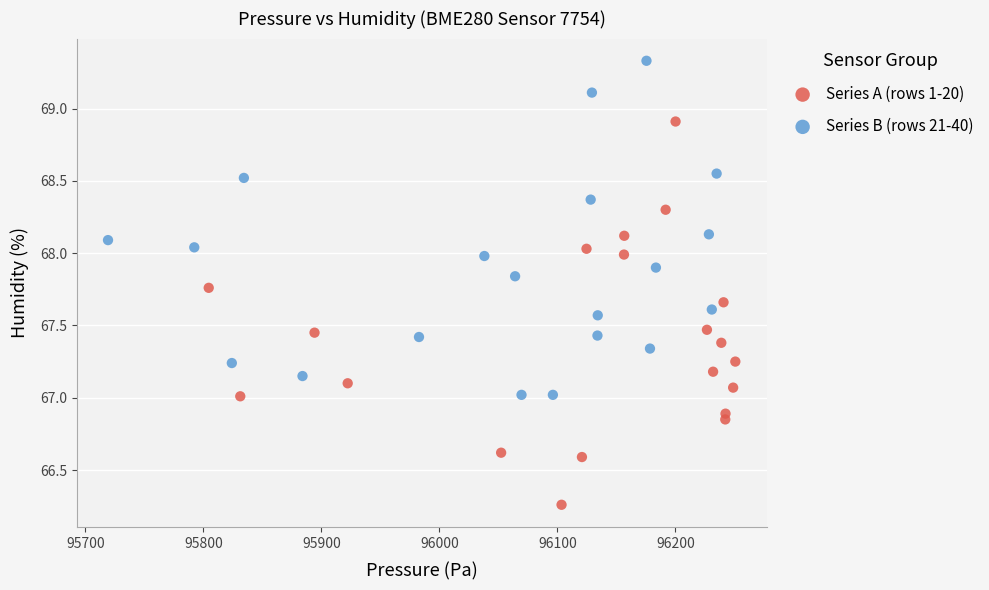

Which series contains the lowest Y value?

Series A (rows 1-20)